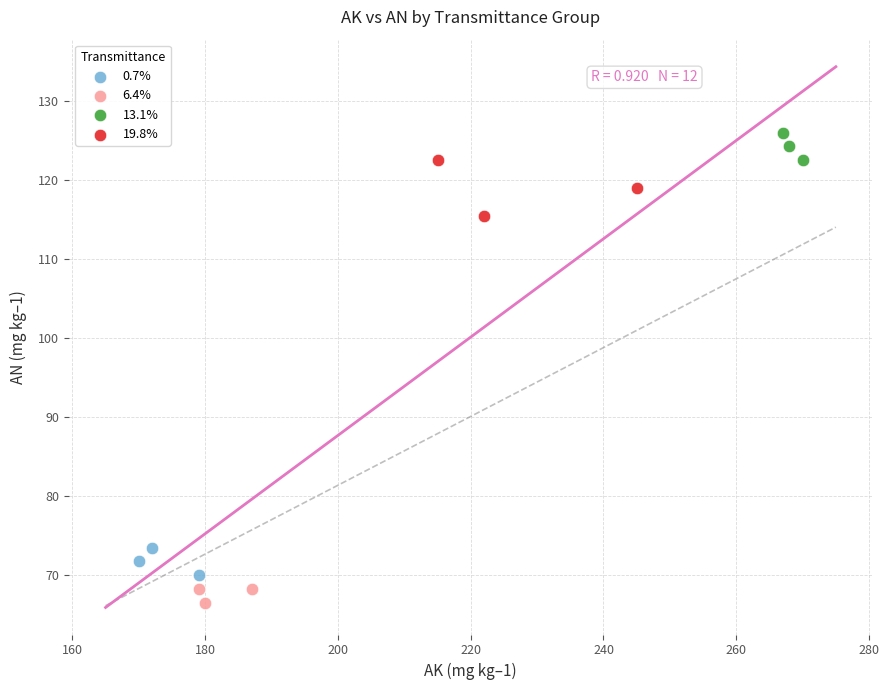

Which series contains the lowest Y value?

6.4%